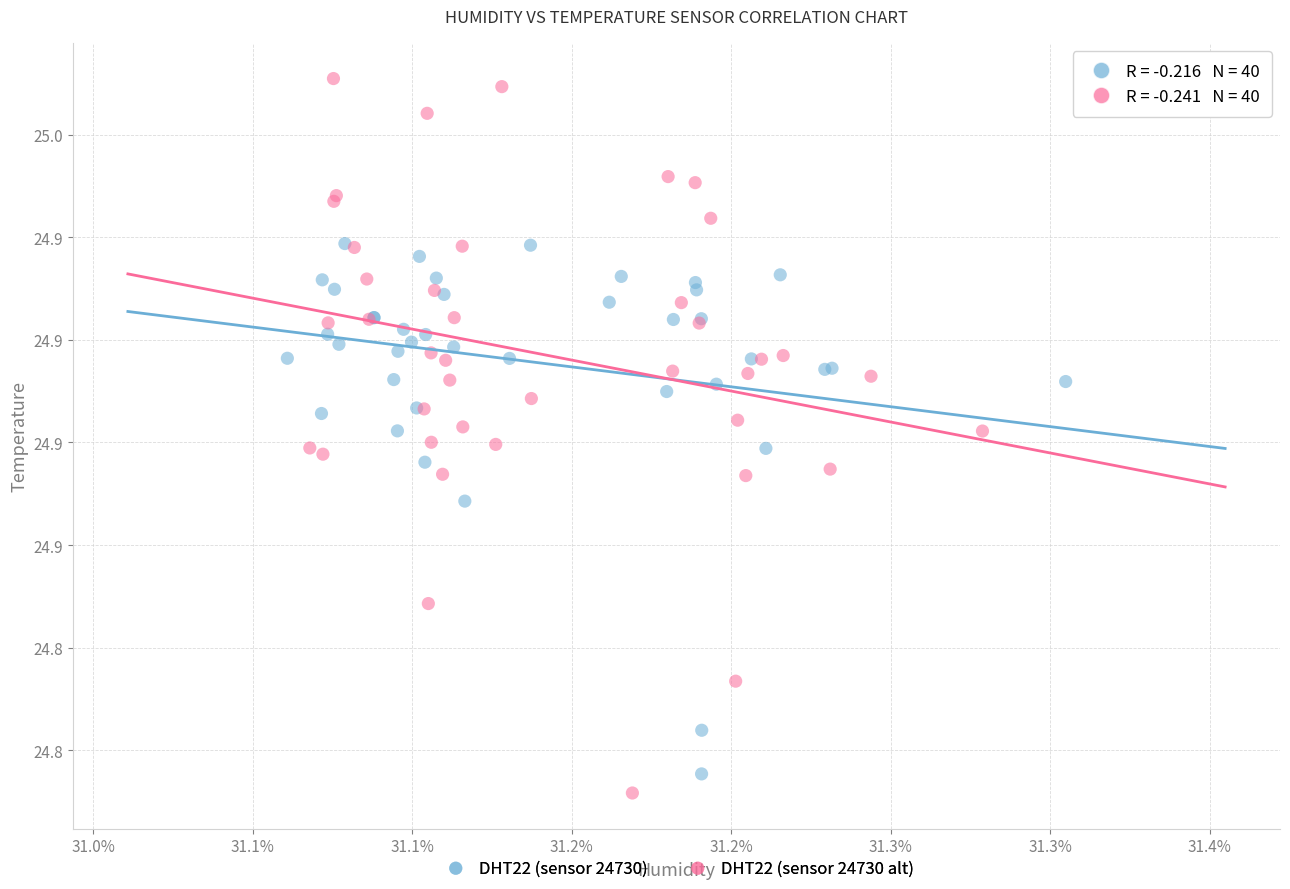

Which series has the widest spread of Y values?

DHT22 (sensor 24730 alt)